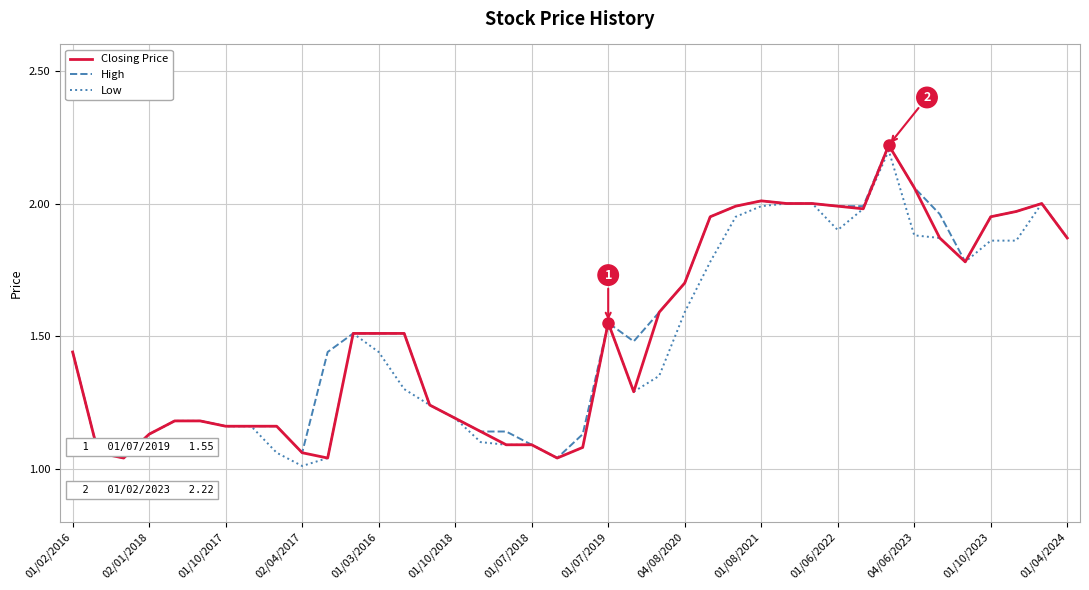

Which series has the largest total across all categories?

High